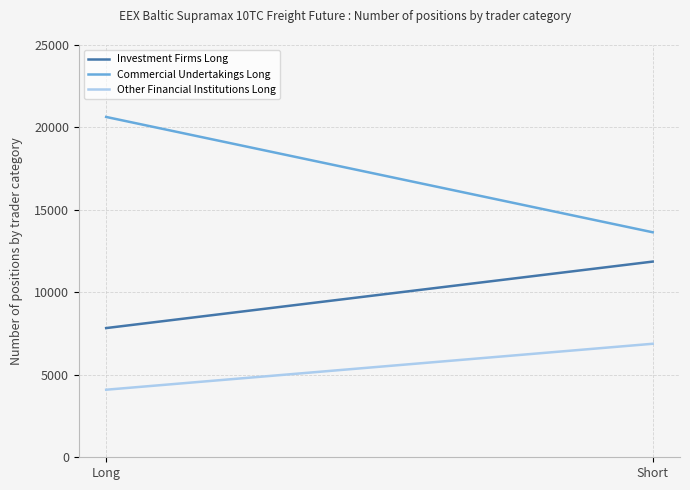

What is the greatest value displayed?

20637.0